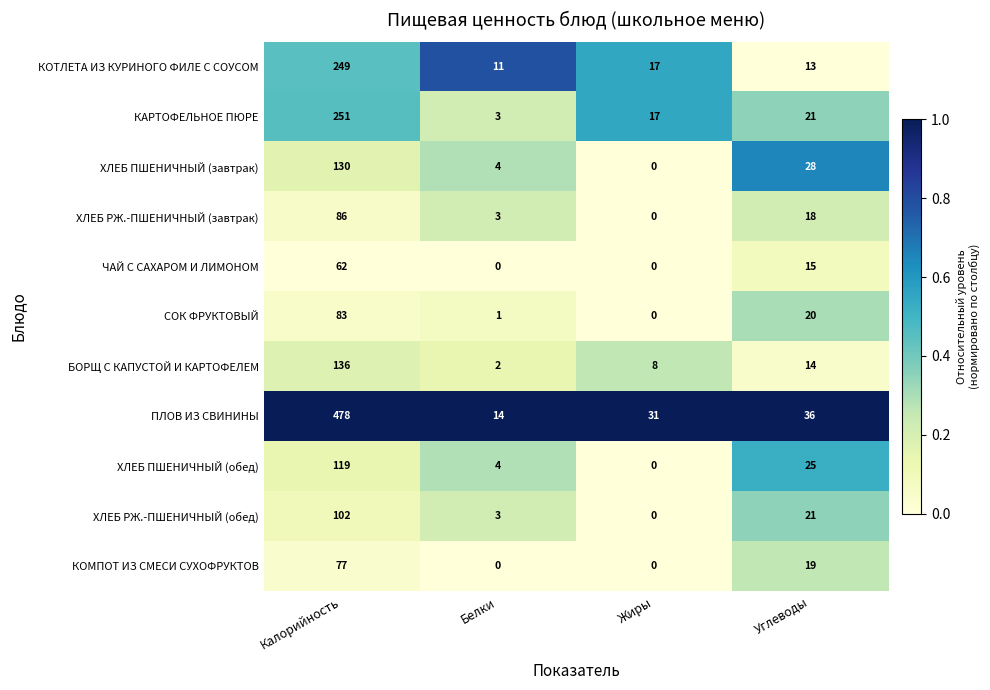

What is the maximum value shown in the chart?

478